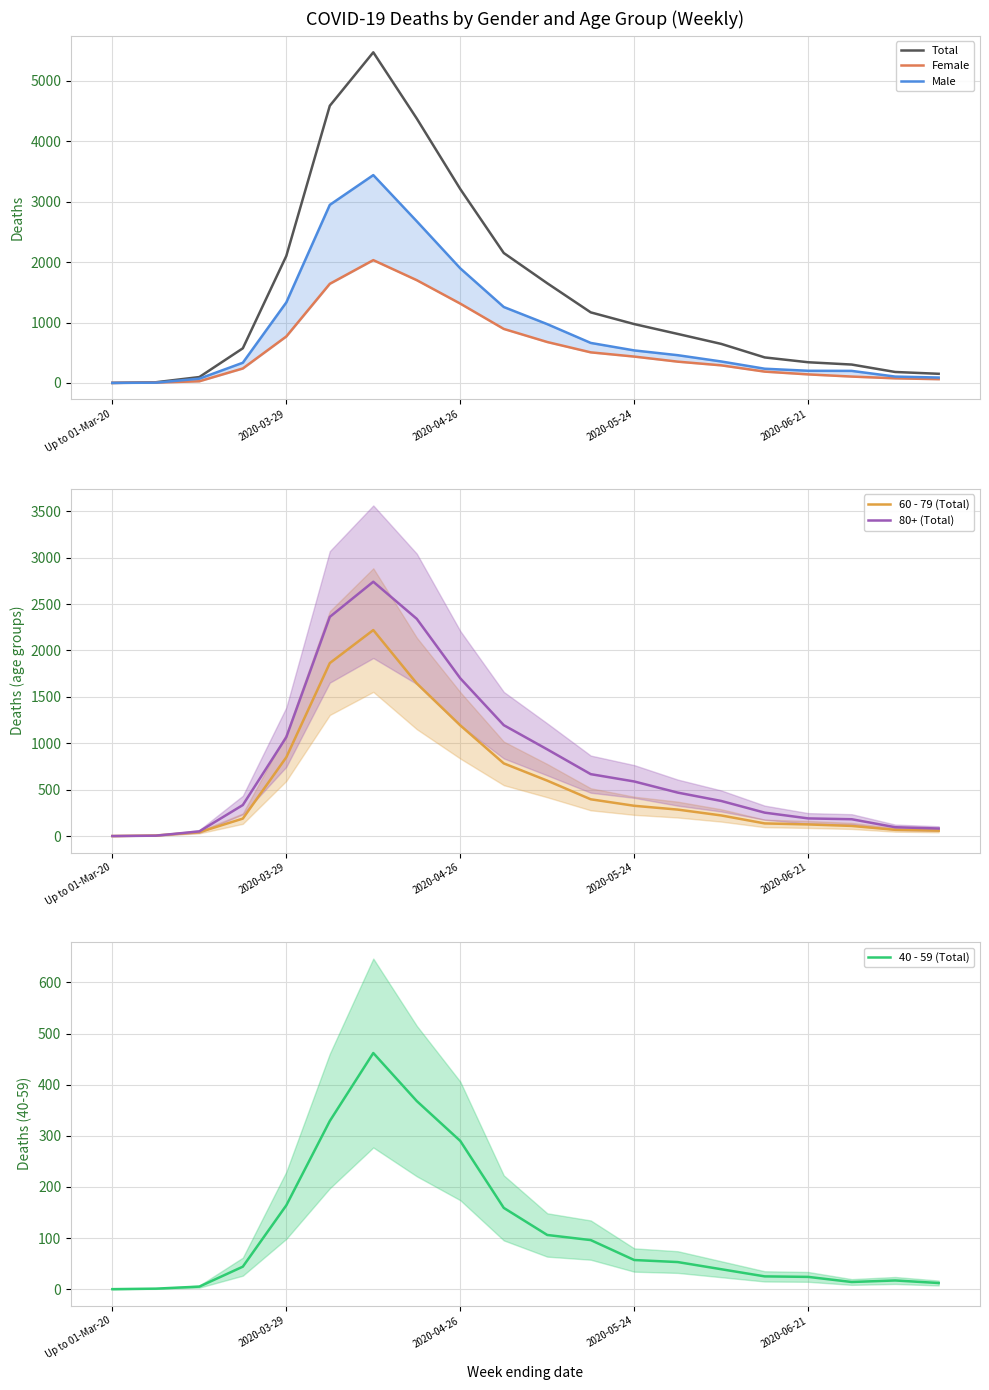

How many data points in Male are above 459?

9